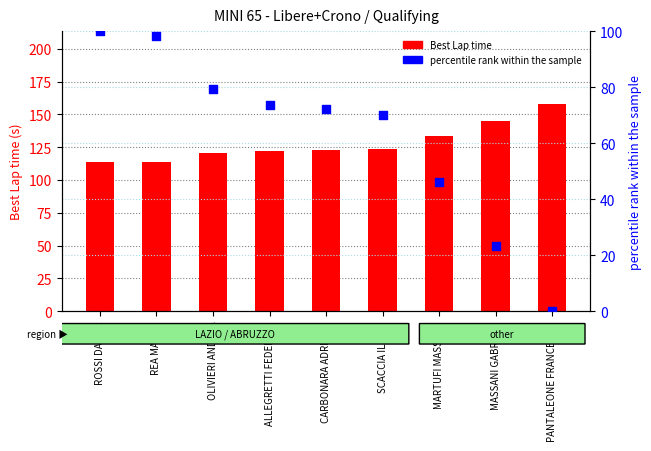

What is the total value across all series at ROSSI DAVIDE?

213.4